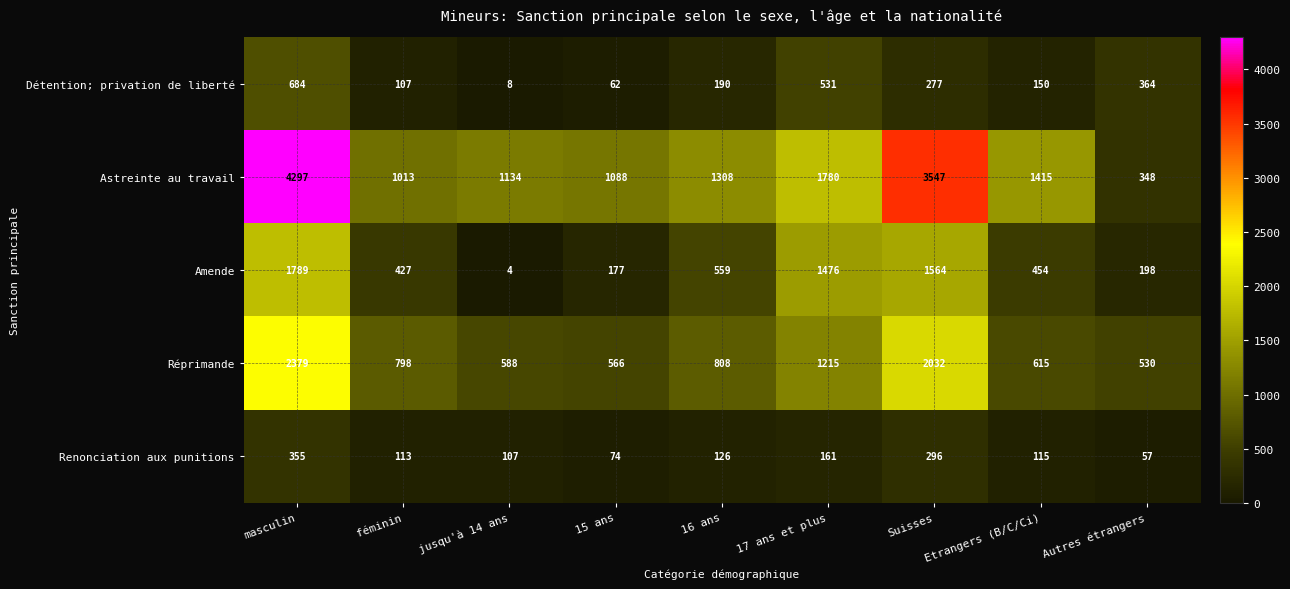

What is the approximate value of Amende at féminin?

427